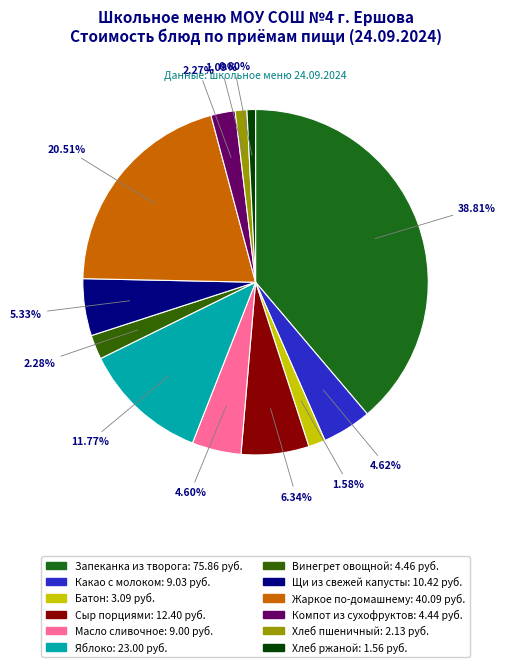

To the nearest percent, what is the difference between the Масло сливочное and Хлеб пшеничный slice percentages?

4%